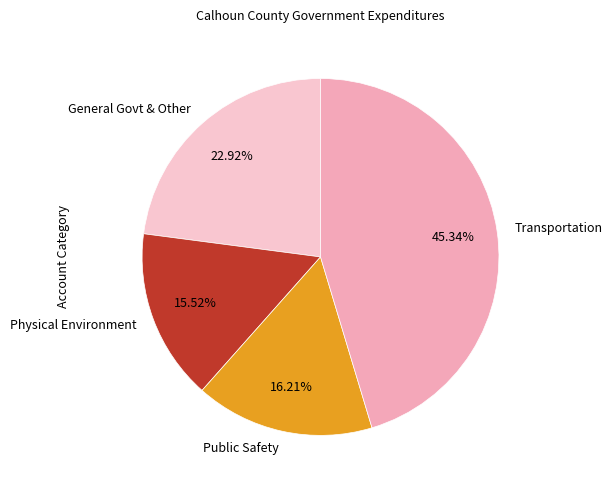

Combined, do Physical Environment and General Govt & Other account for over 50%?

No